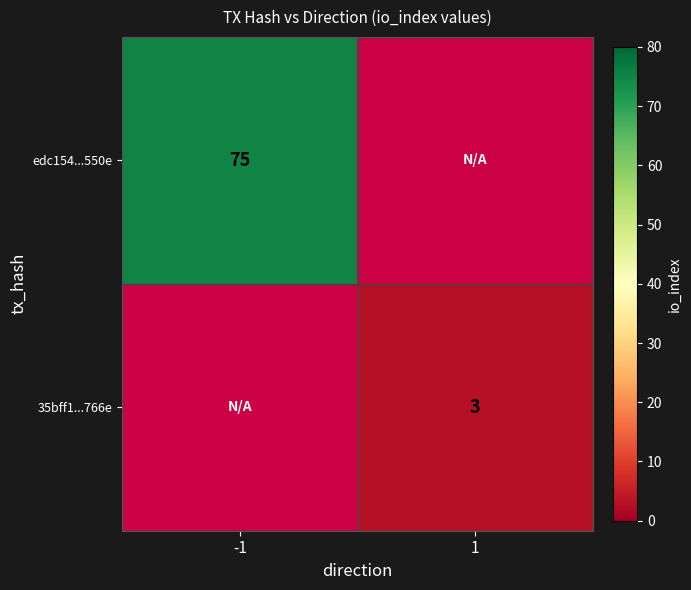

What is the smallest value displayed?

3.0